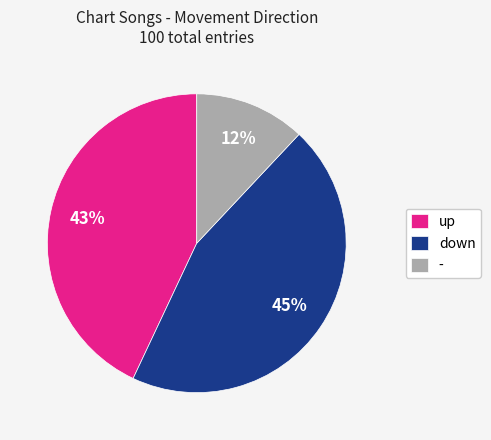

To the nearest percent, what percentage of the pie is down?

45%